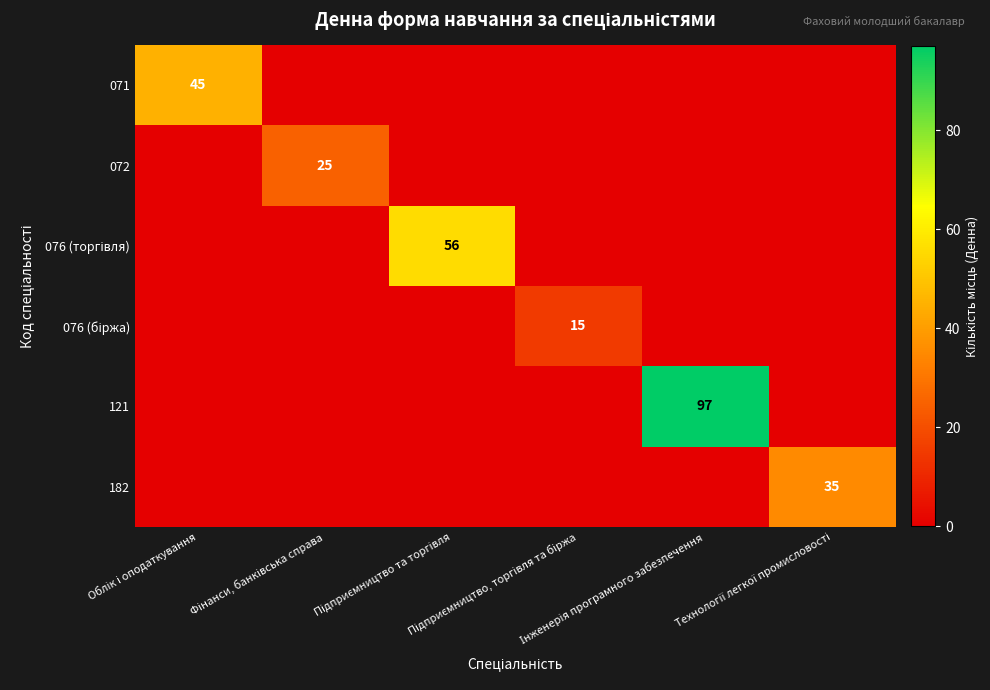

Between Облік і оподаткування and Підприємництво та торгівля, which series saw the biggest shift?

076 (торгівля)